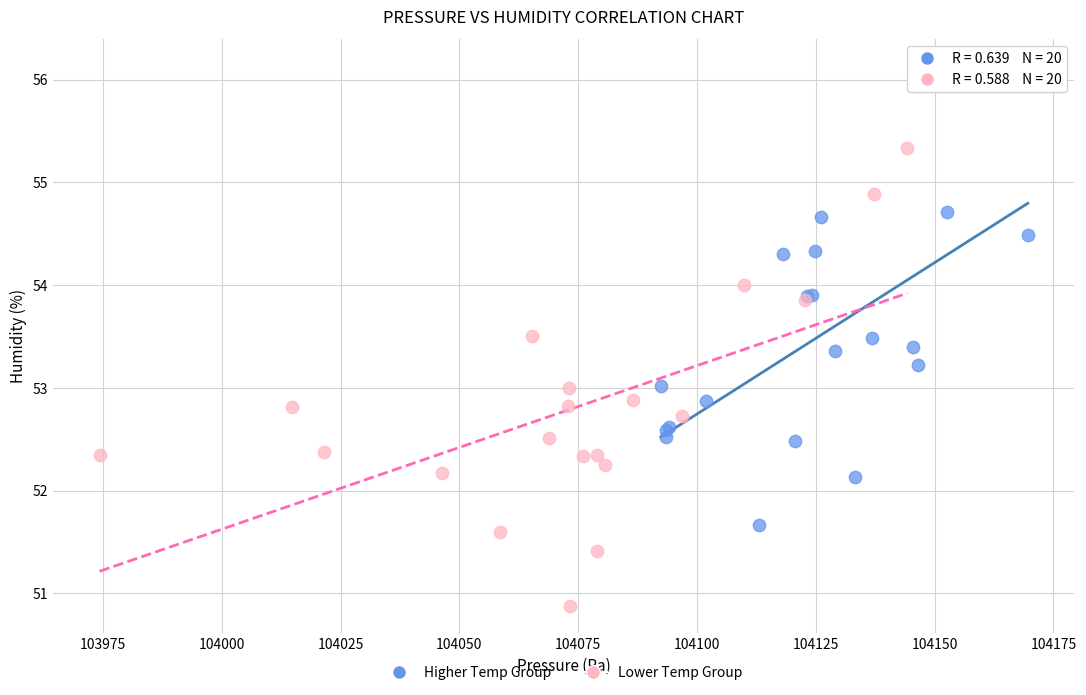

Which series reaches the maximum Y coordinate?

Higher Temp Group